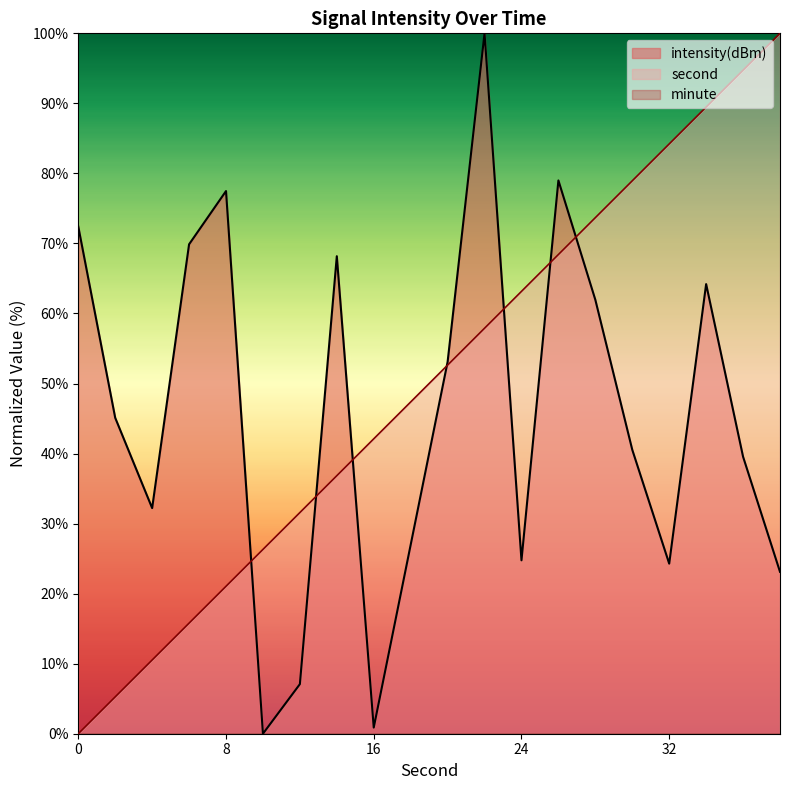

What value does the intensity(dBm) series have at 26?

79.0